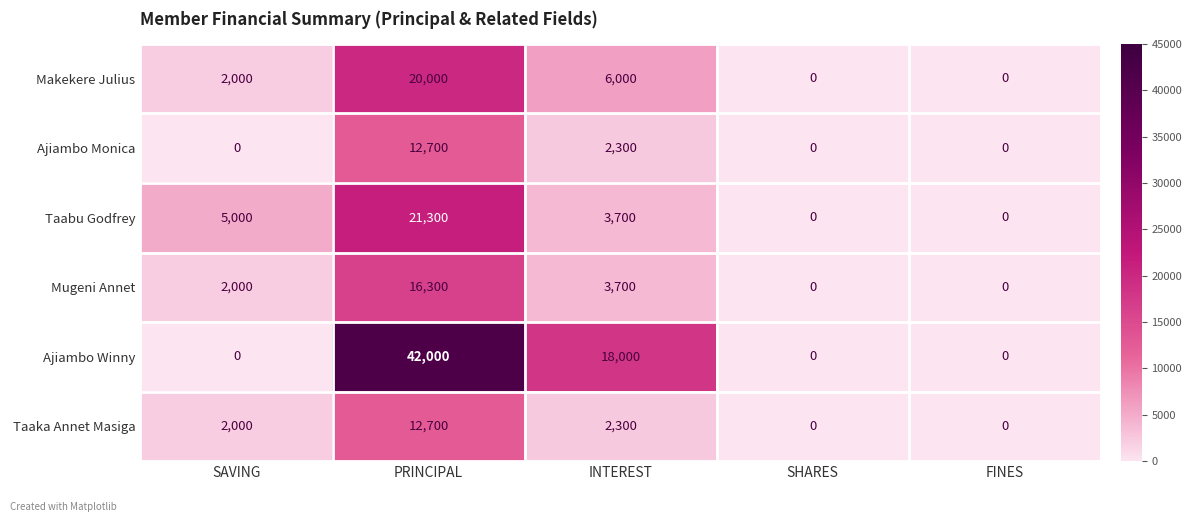

What is the maximum value for Taabu Godfrey?

21300